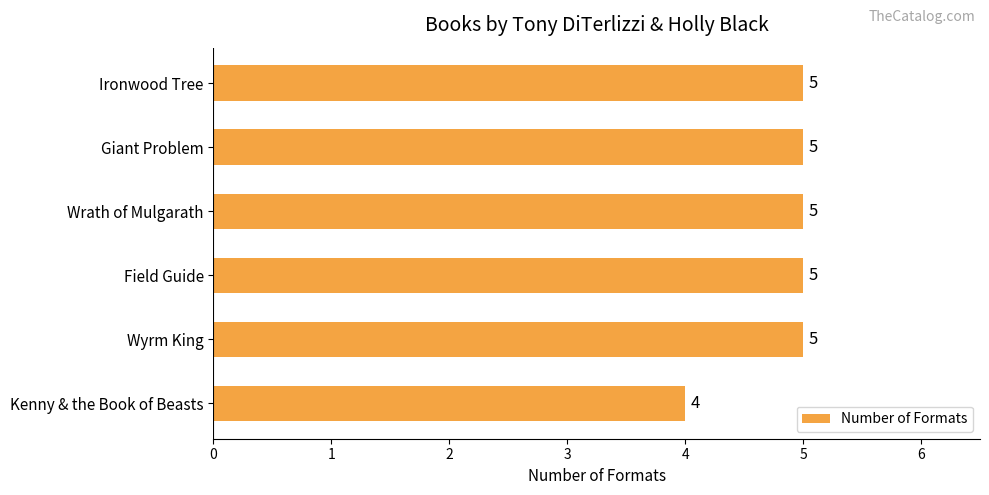

How many bars are there in total?

6